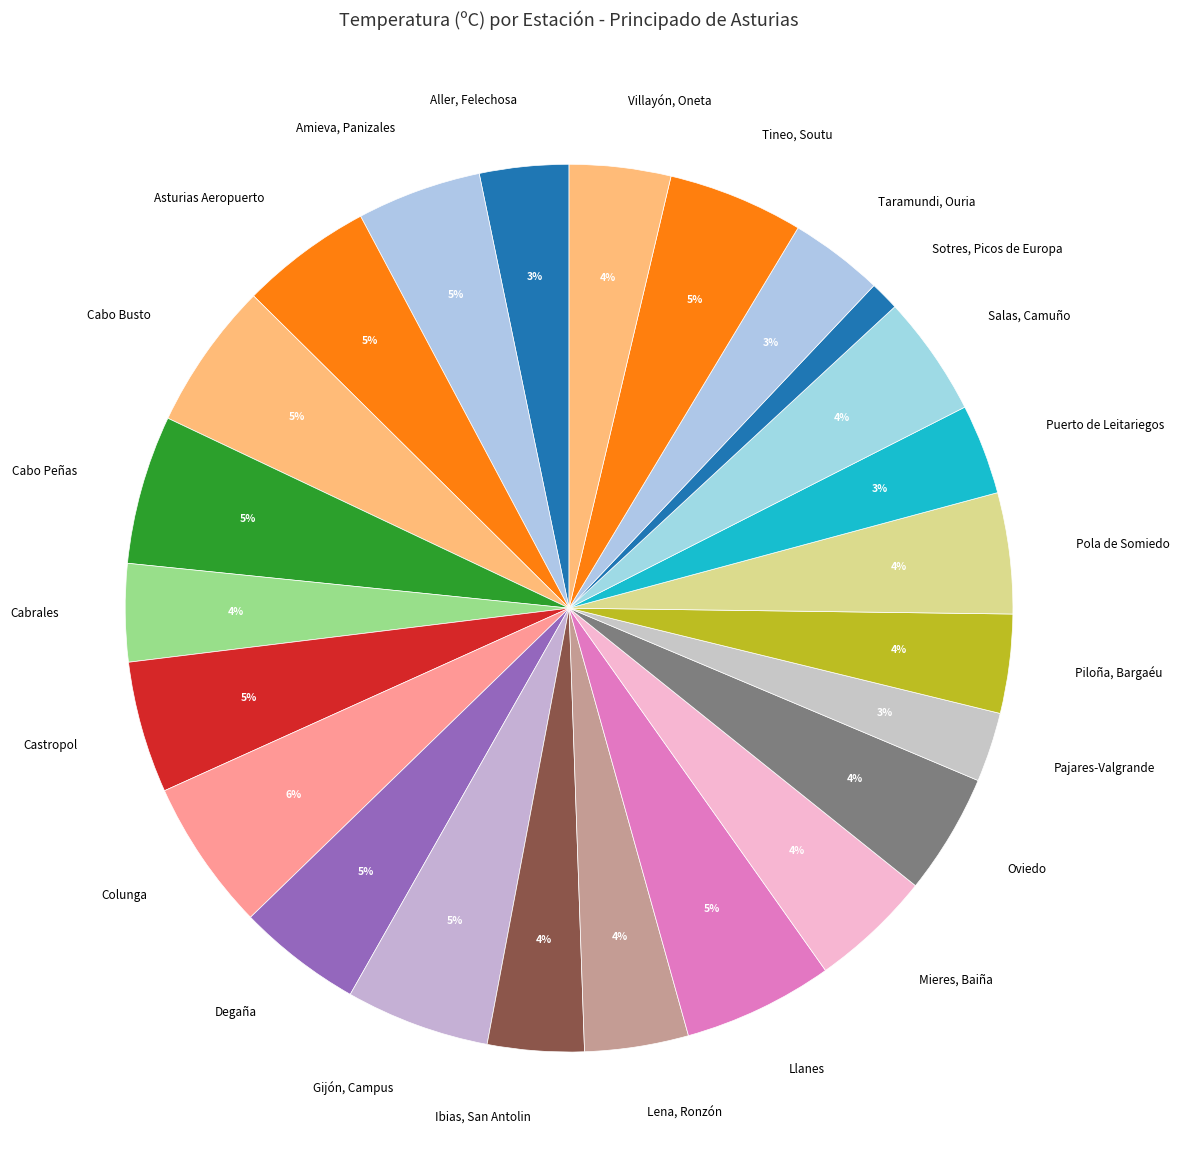

Combined, do Sotres, Picos de Europa and Tineo, Soutu account for over 50%?

No